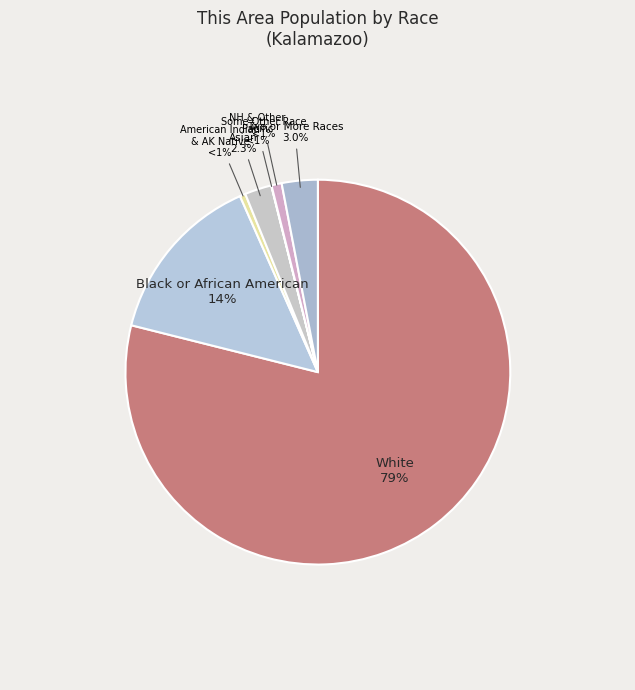

Rank the categories by value from lowest to highest.

Native Hawaiian and Other Pacific, American Indian and Alaska Native, Some Other Race alone, Asian alone, Two or More Races, Black or African American alone, White alone